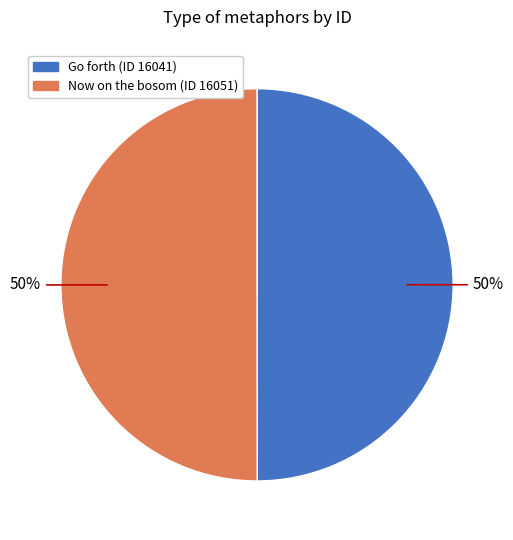

To the nearest percent, what is the average slice percentage?

50%